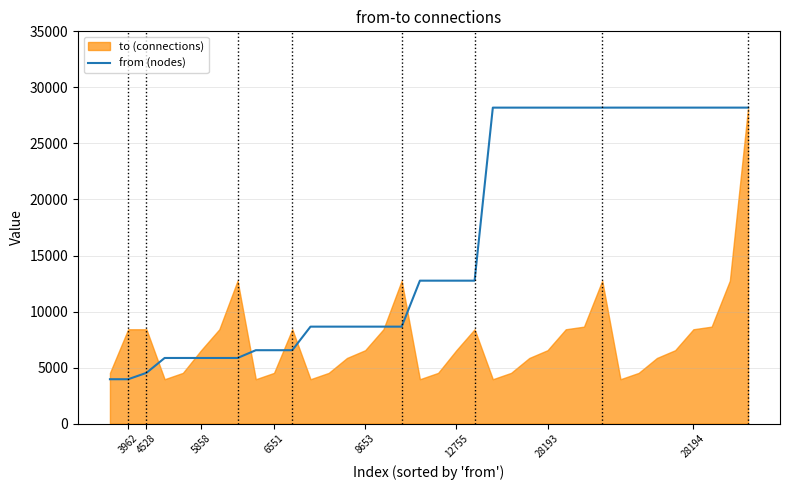

What is the smallest value displayed?

3962